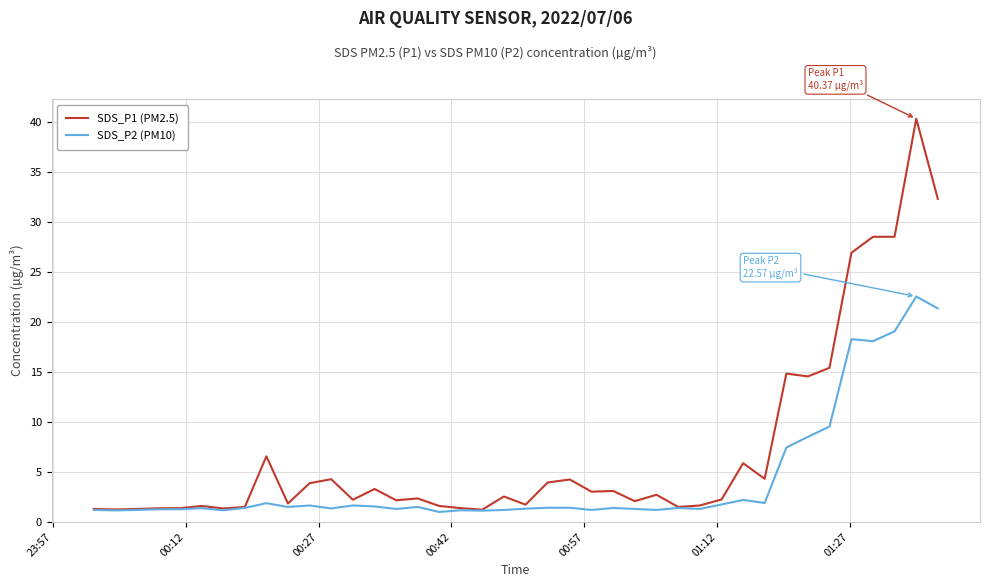

What is the highest value of the SDS_P1 (PM2.5) series?

40.4